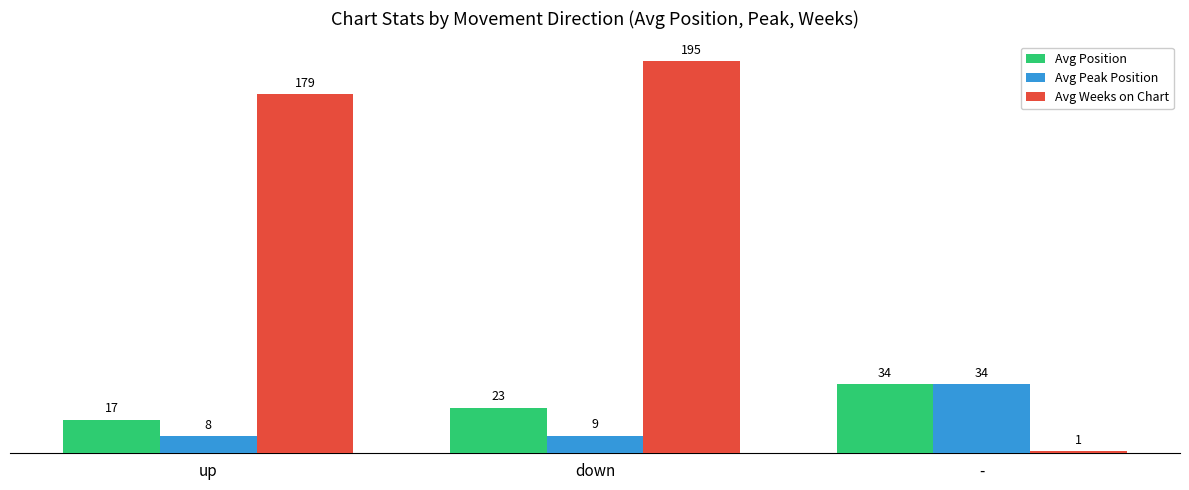

What is the total value across all series at down?

226.7